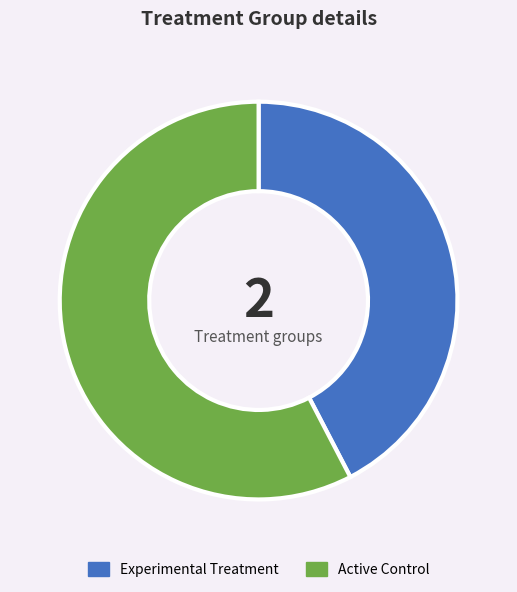

Does any single category account for the majority?

Yes